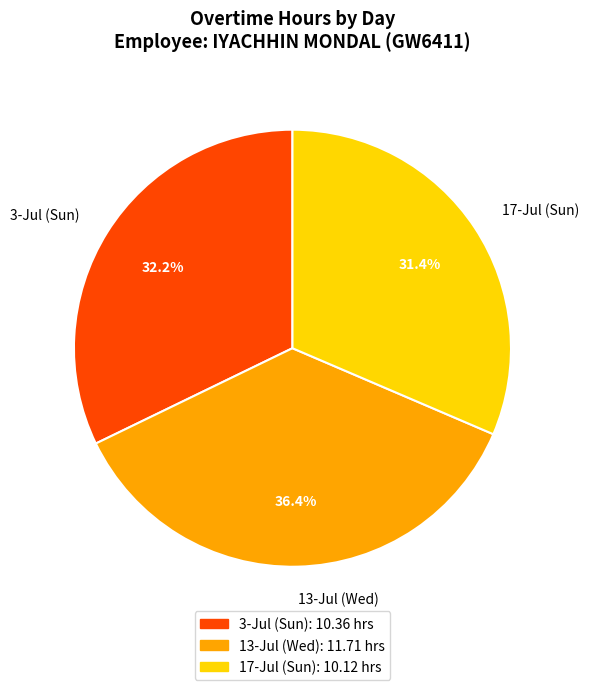

Count the number of slices in the pie.

3